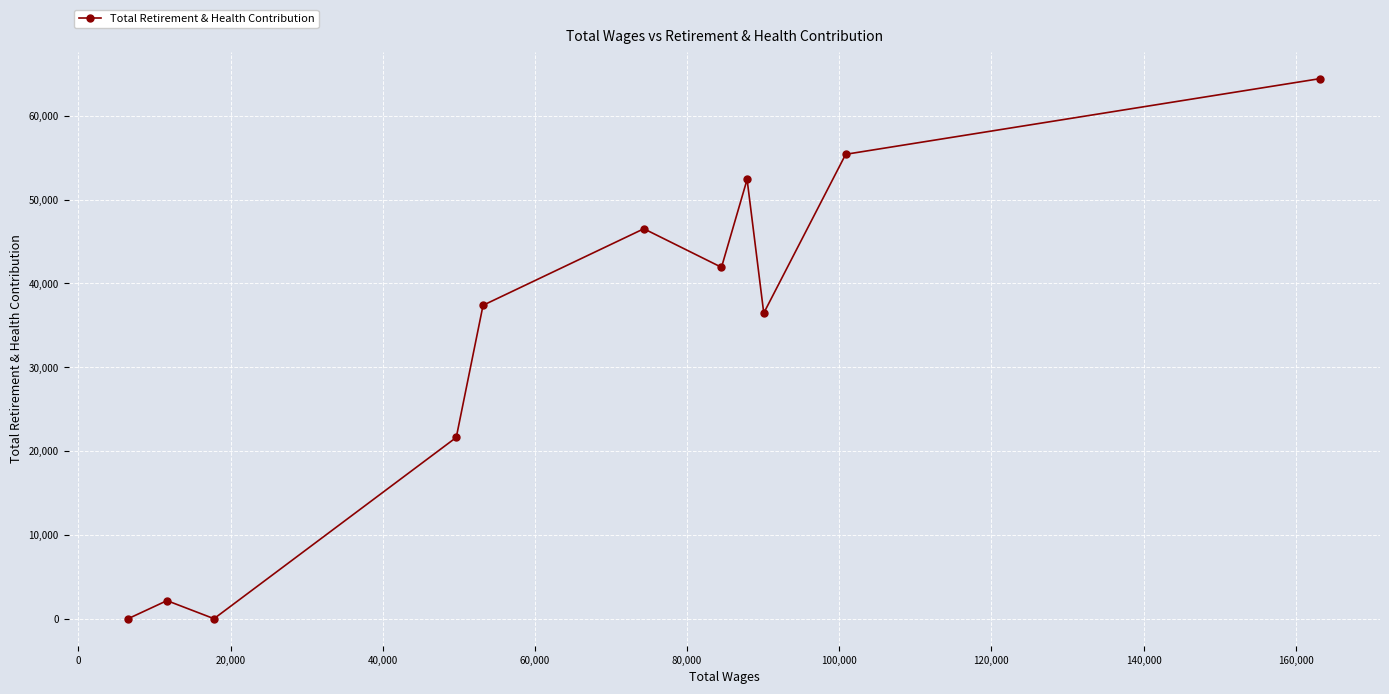

What is the greatest value displayed?

64432